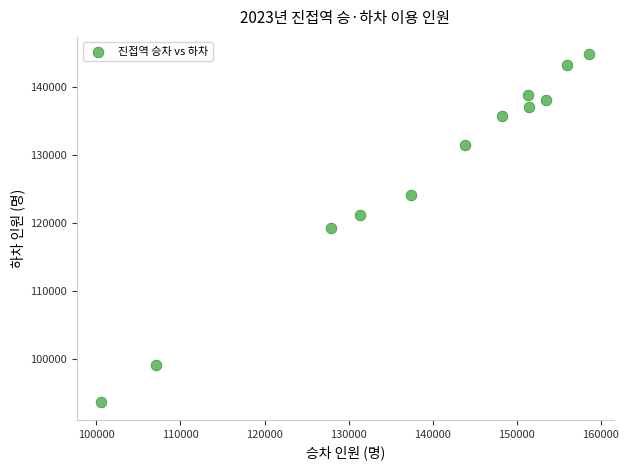

What is the range of Y values (max minus min)?

51108